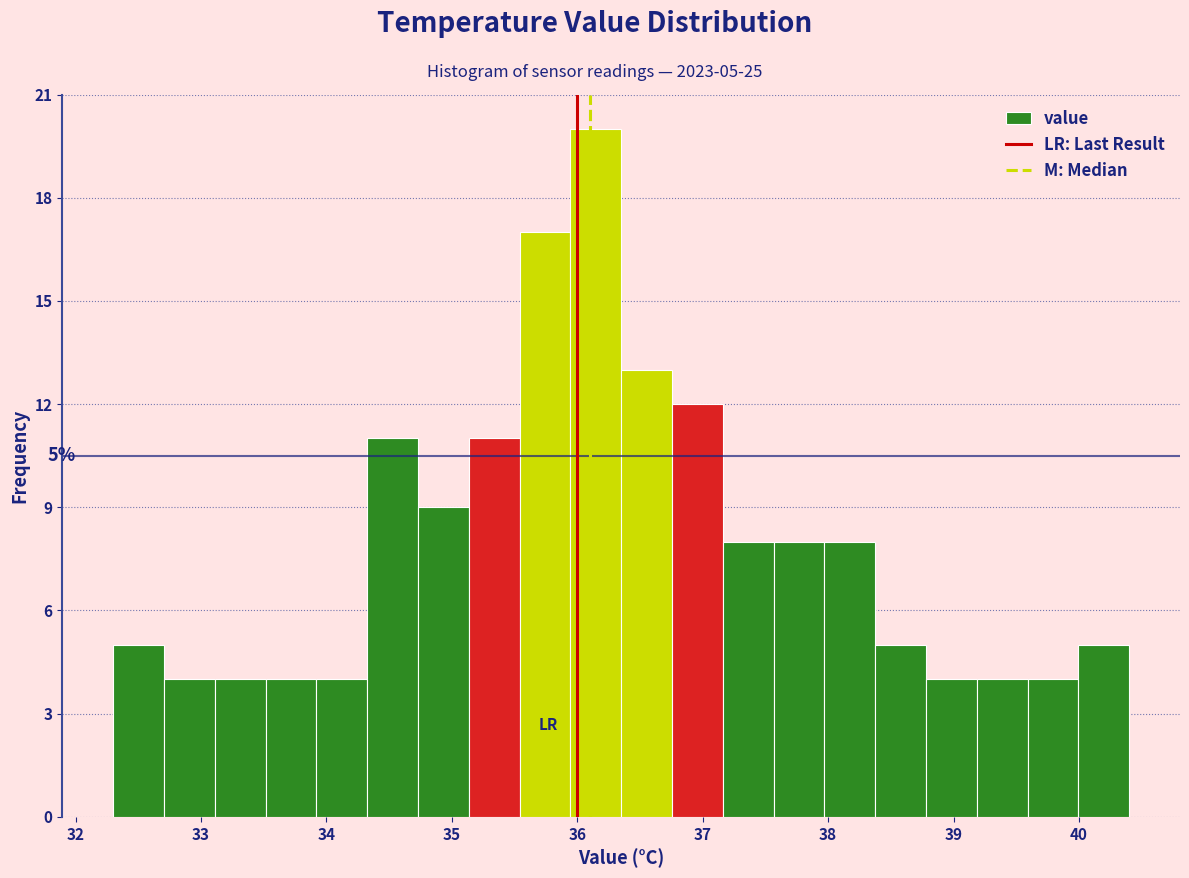

Which range on the x-axis has the tallest bar?

35.9 to 36.4